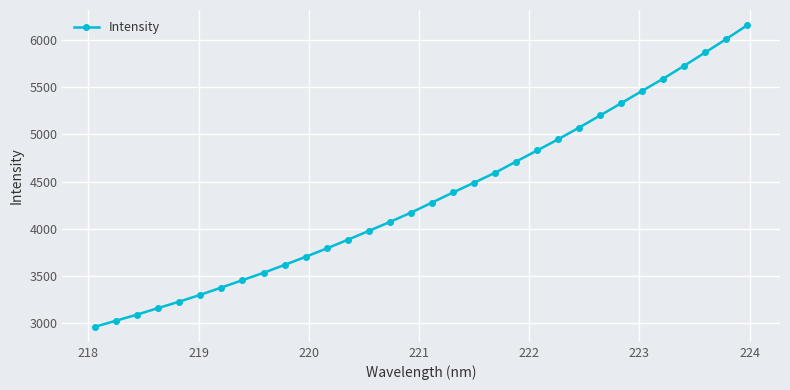

What is the smallest value displayed?

2963.3